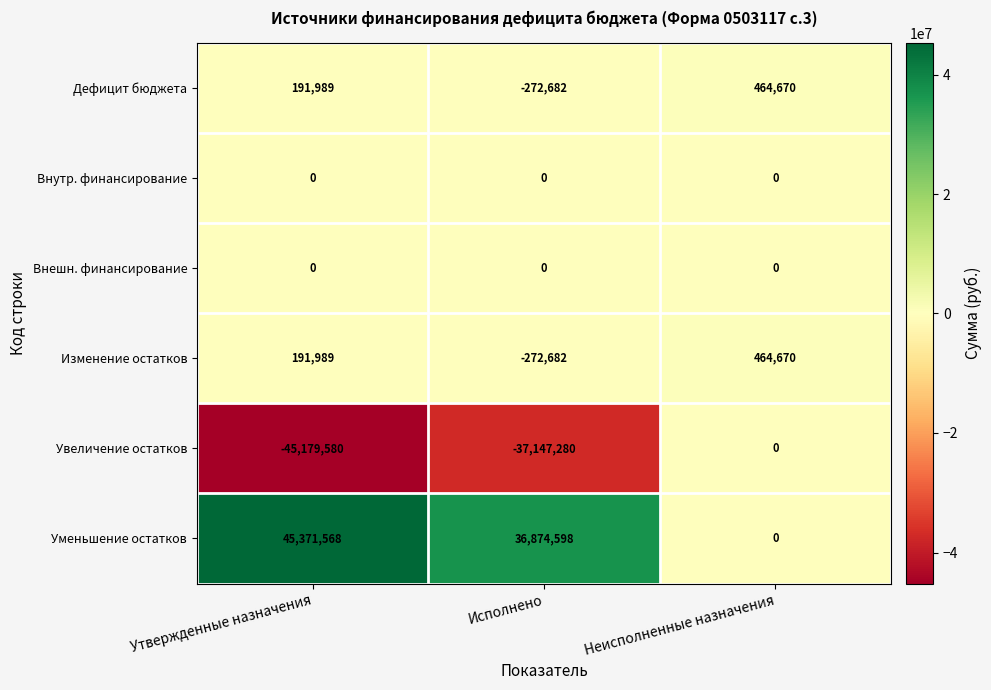

Rank the categories by Изменение остатков value from highest to lowest.

Неисполненные назначения, Утвержденные назначения, Исполнено